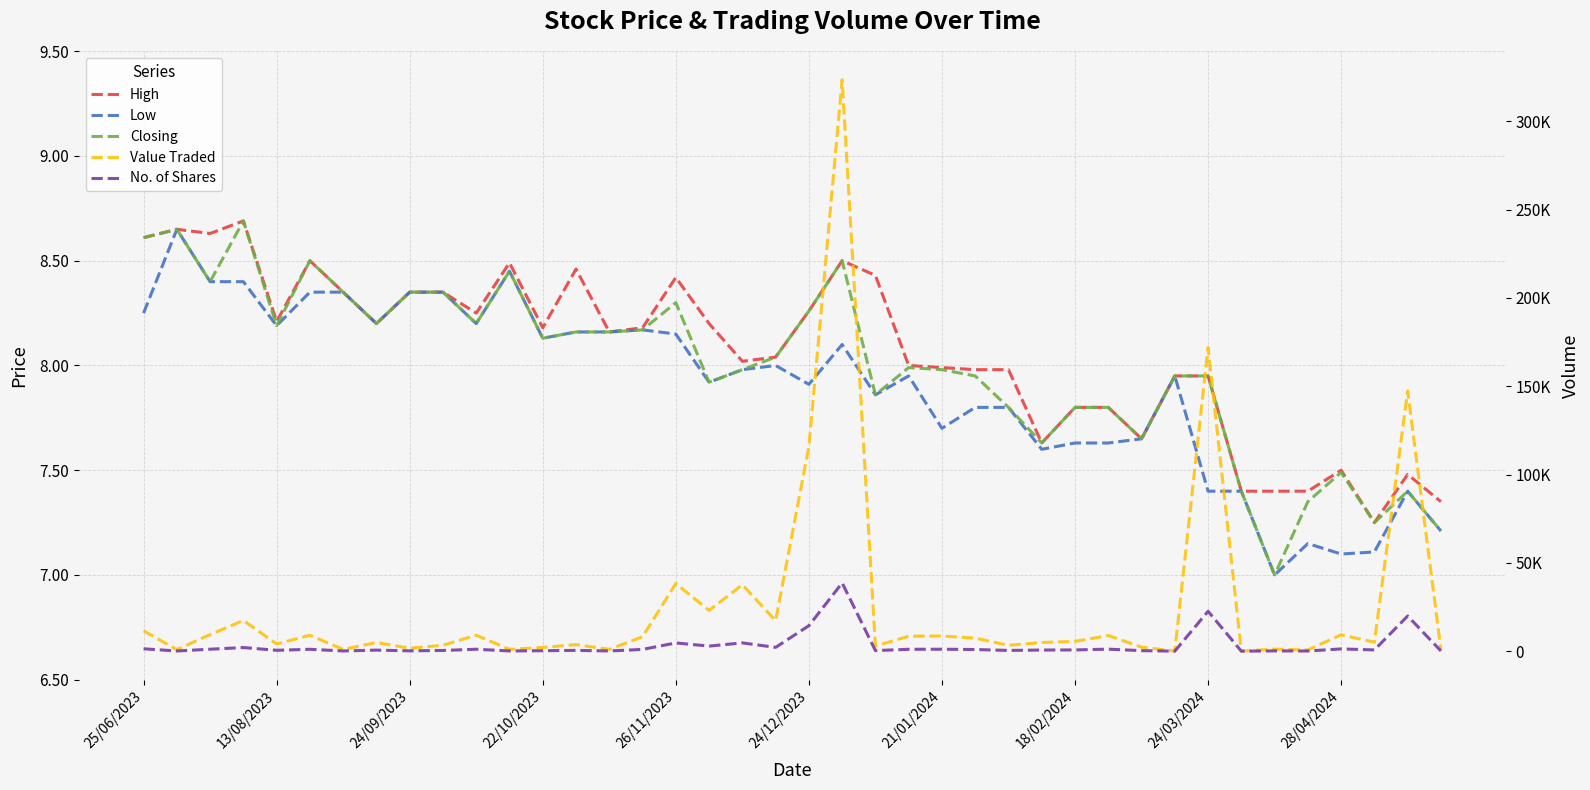

What is the minimum value shown in the chart?

7.0